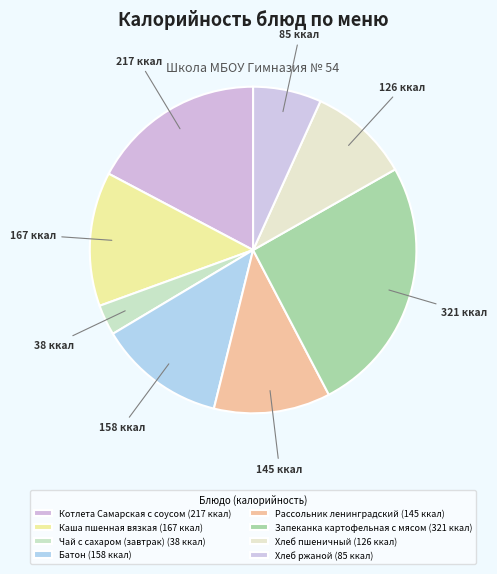

What is the total percentage of Рассольник ленинградский and Батон?

24.1%